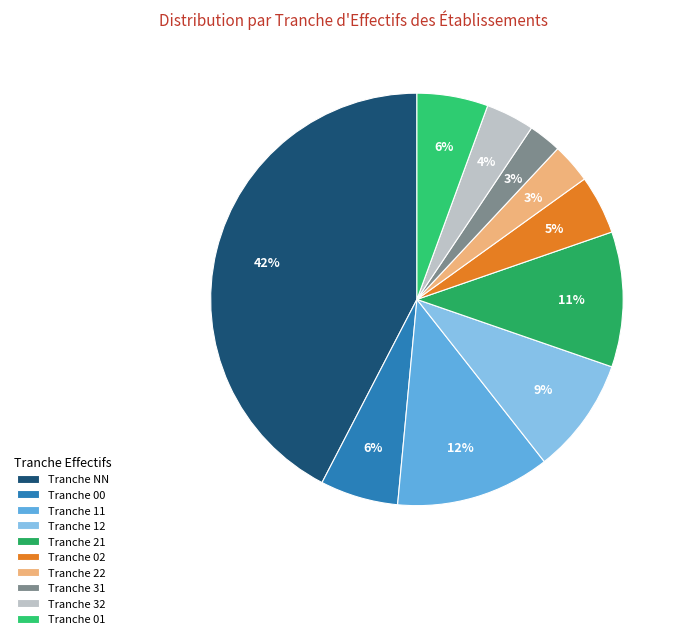

How many segments does this pie chart have?

10